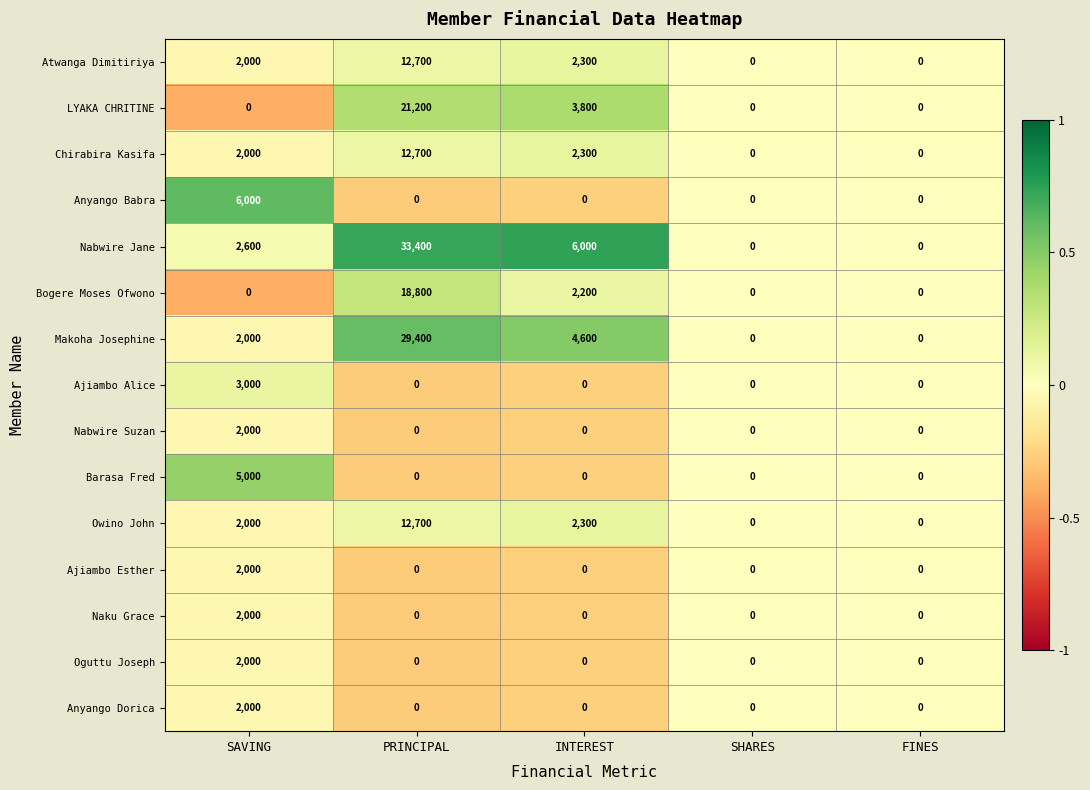

What is the difference between the Owino John values at SAVING and PRINCIPAL?

10700